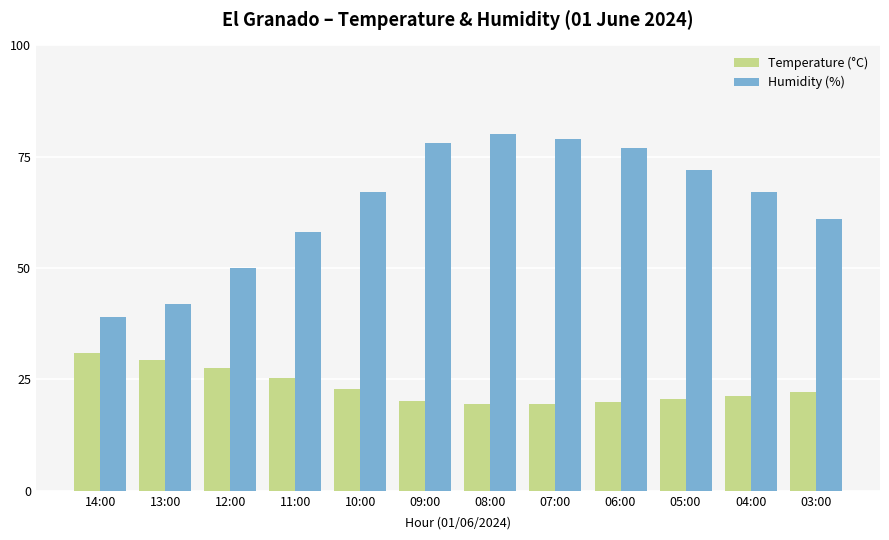

What is the difference between the second highest and minimum values in the Temperature (°C) series?

9.9